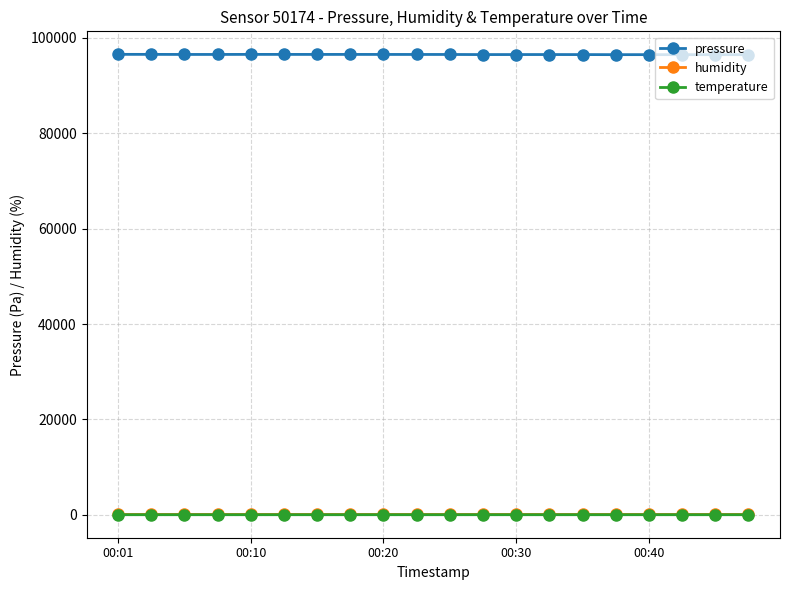

At how many categories does at least one series exceed 75585?

20